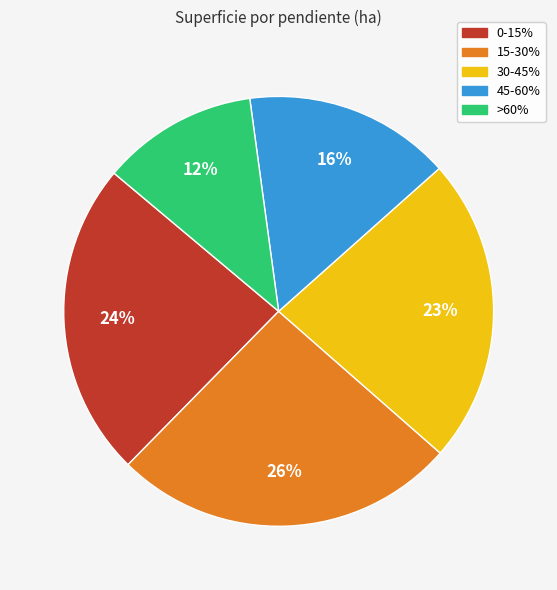

True or false: 15-30% accounts for 19% of the total.

False